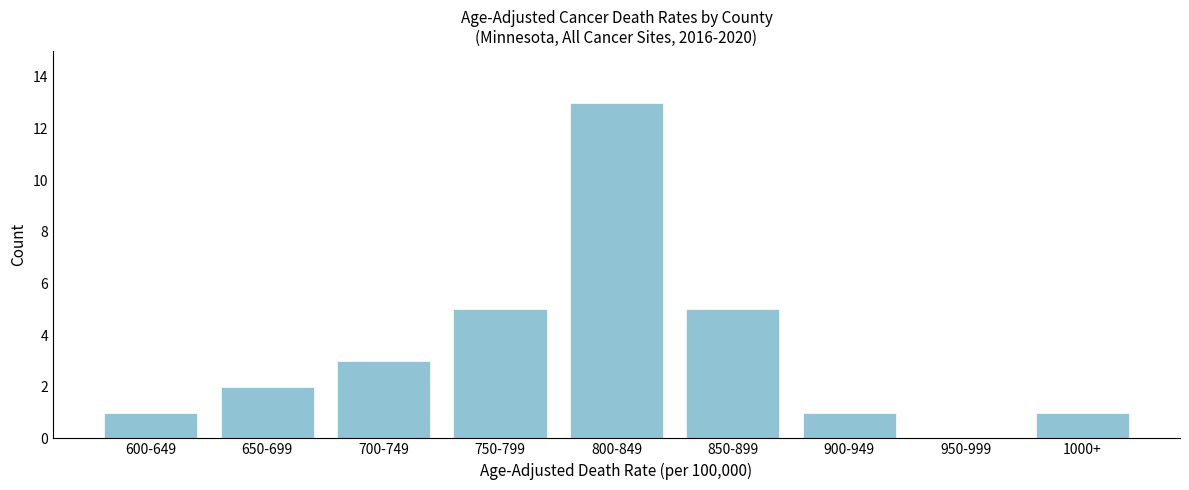

Reading left to right, transcribe all the data shown in this chart.

600-649=1	650-699=2	700-749=3	750-799=5	800-849=13	850-899=5	900-949=1	950-999=0	1000+=1